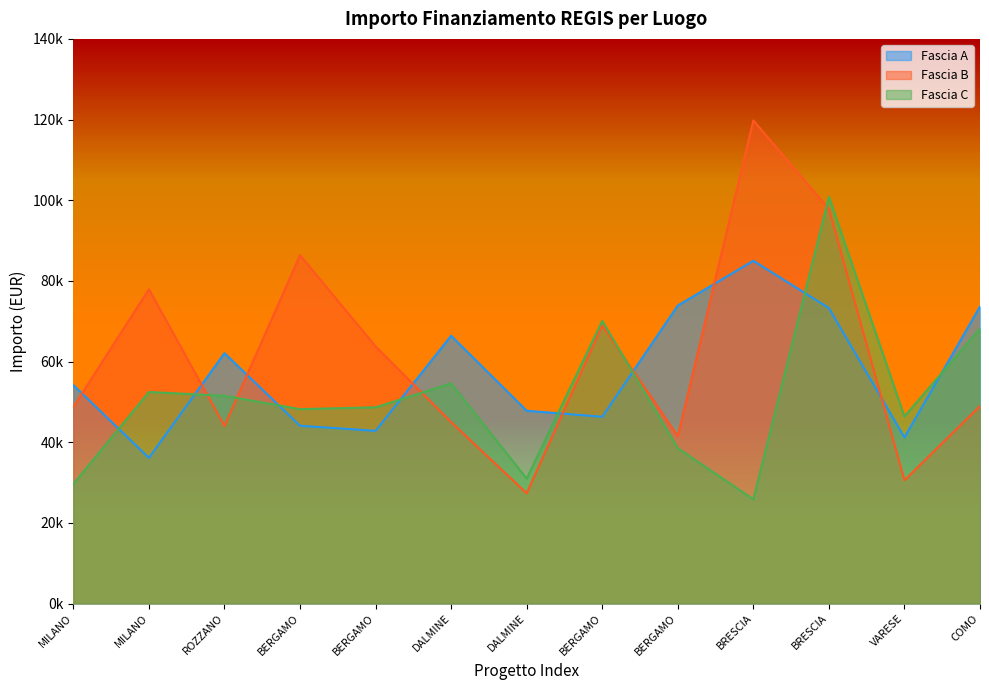

At BERGAMO, list the series in order from smallest to largest.

Fascia A, Fascia C, Fascia B